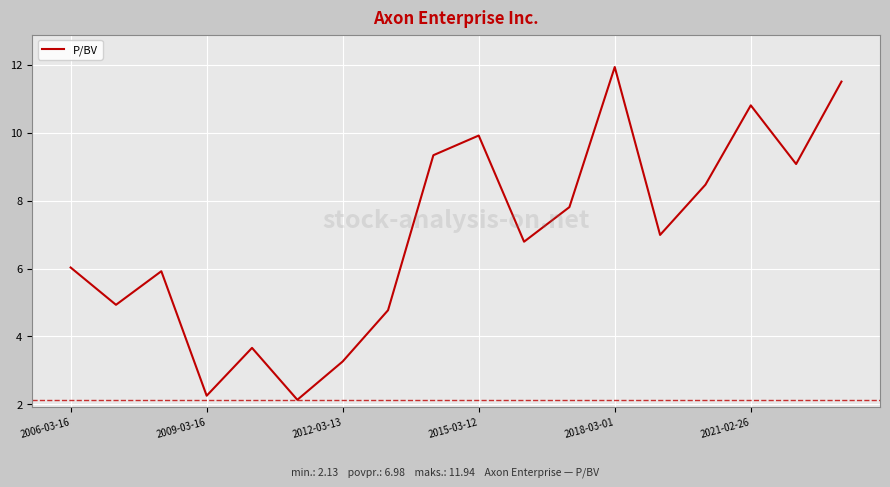

What is the greatest value displayed?

11.9